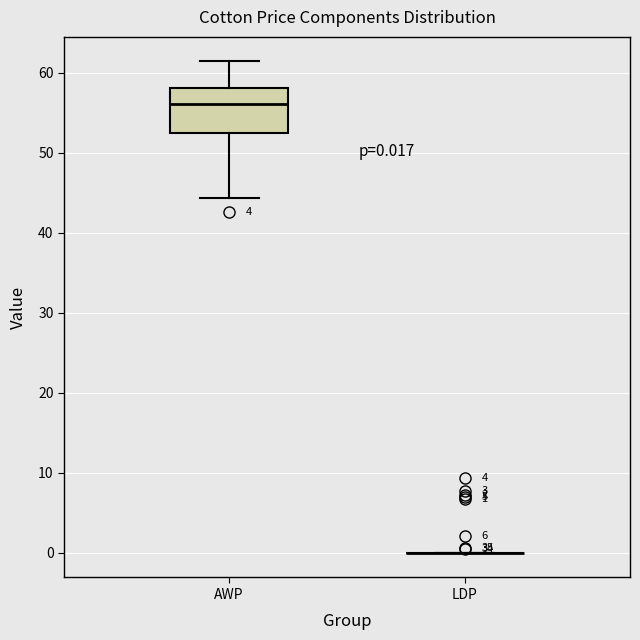

Comparing the boxes themselves (not the whiskers), which one is the tallest?

AWP